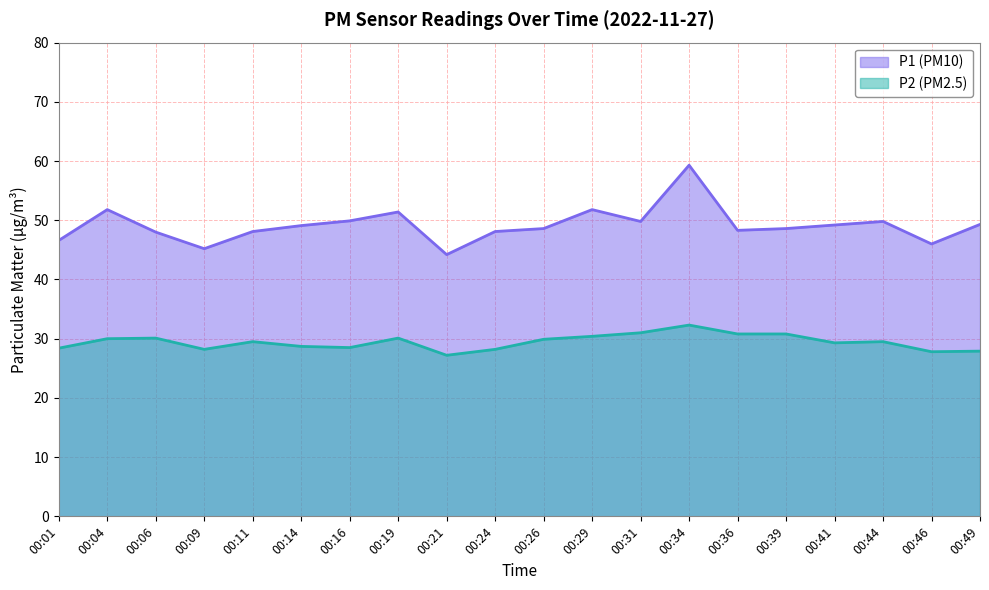

True or false: P1 has a value of 49.1 at 00:14.

True